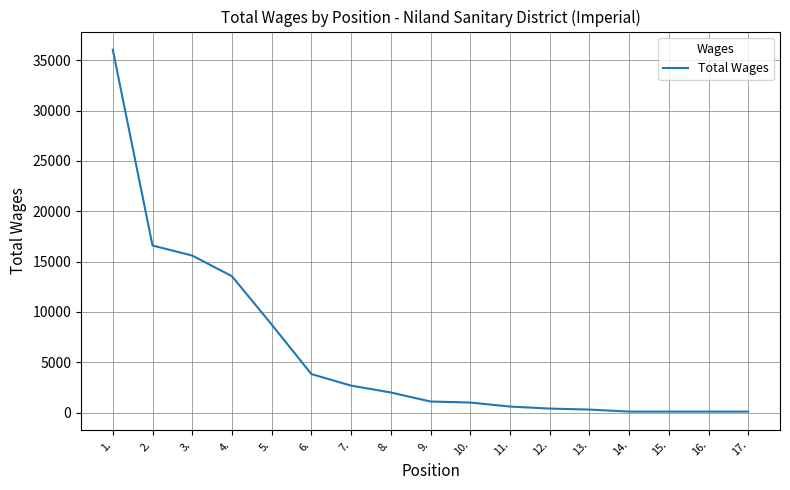

The value at 7. is 2680. True or false?

True